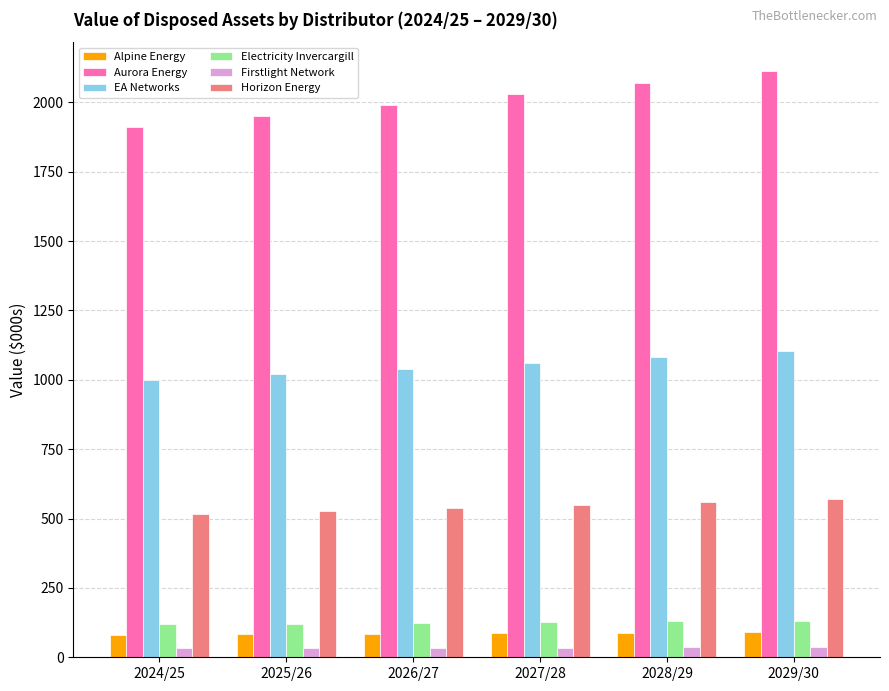

How many values in the Alpine Energy series exceed 86?

3